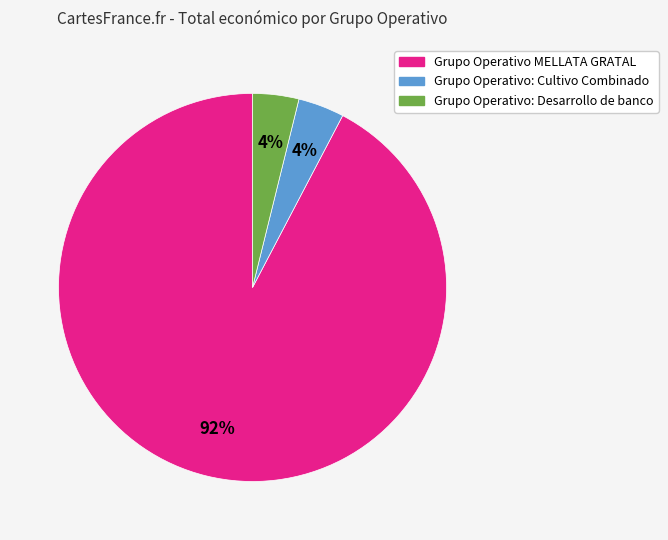

Which has a higher value, Grupo Operativo: Desarrollo de banco or Grupo Operativo MELLATA GRATAL?

Grupo Operativo MELLATA GRATAL